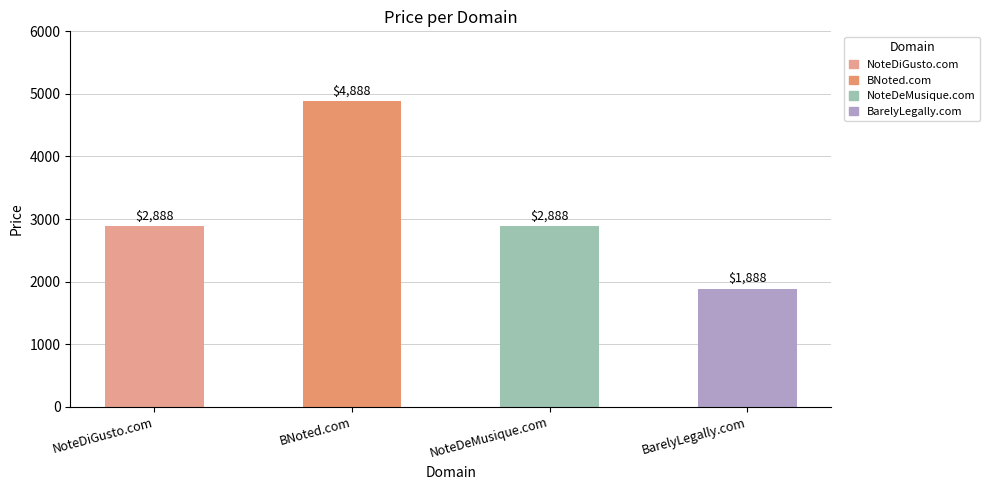

What is the average value?

3138